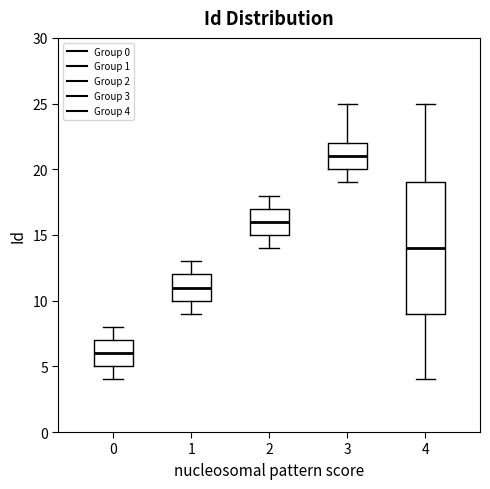

Where is the lower edge of the box at x = 2 on the y-axis? The values are not printed on the chart, so give them approximately, as read against the axis.

15